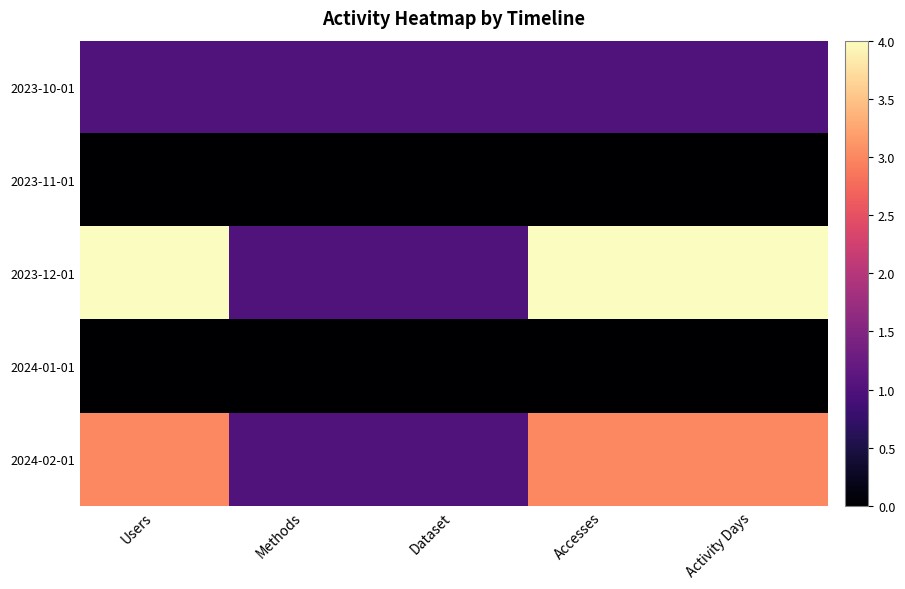

What is the greatest value displayed?

4